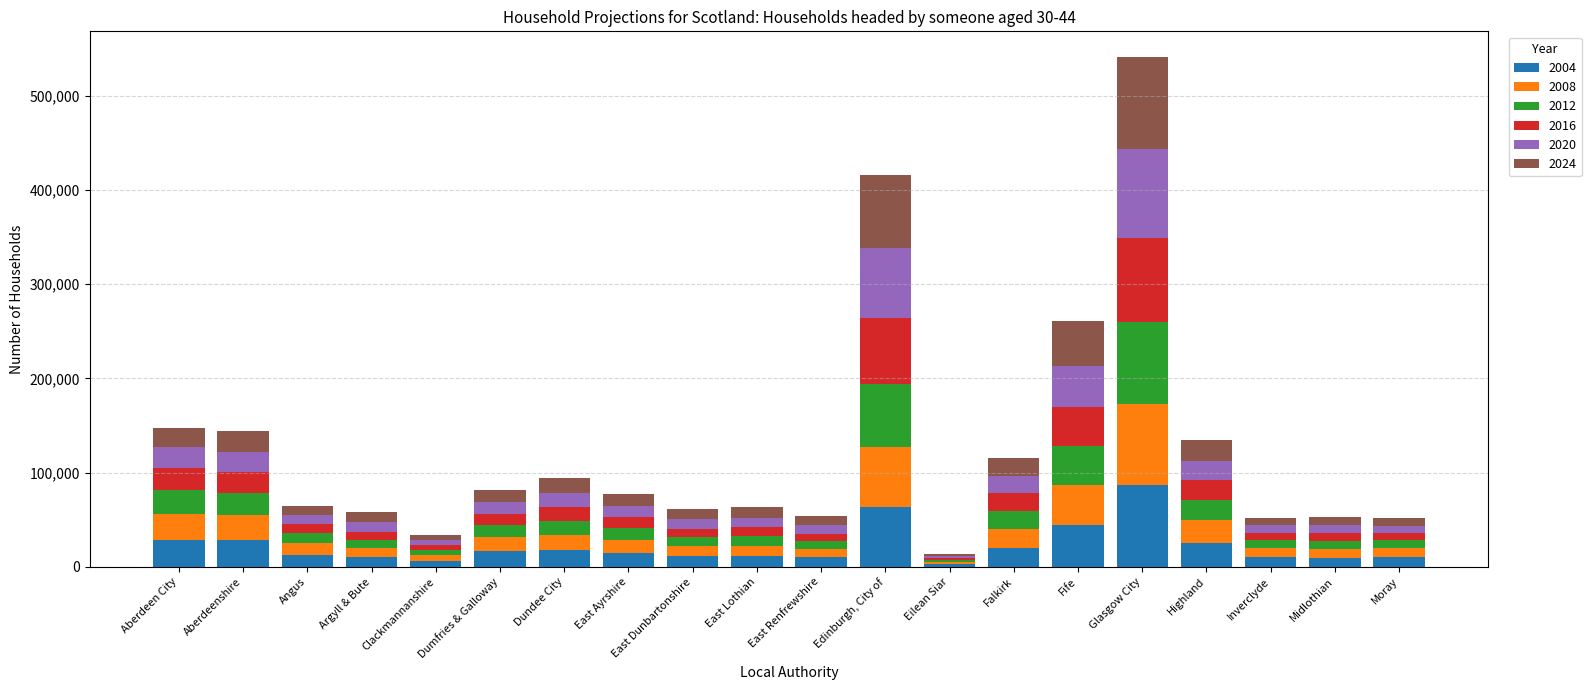

Is it true that 2004 equals 16520 at Dumfries & Galloway?

True